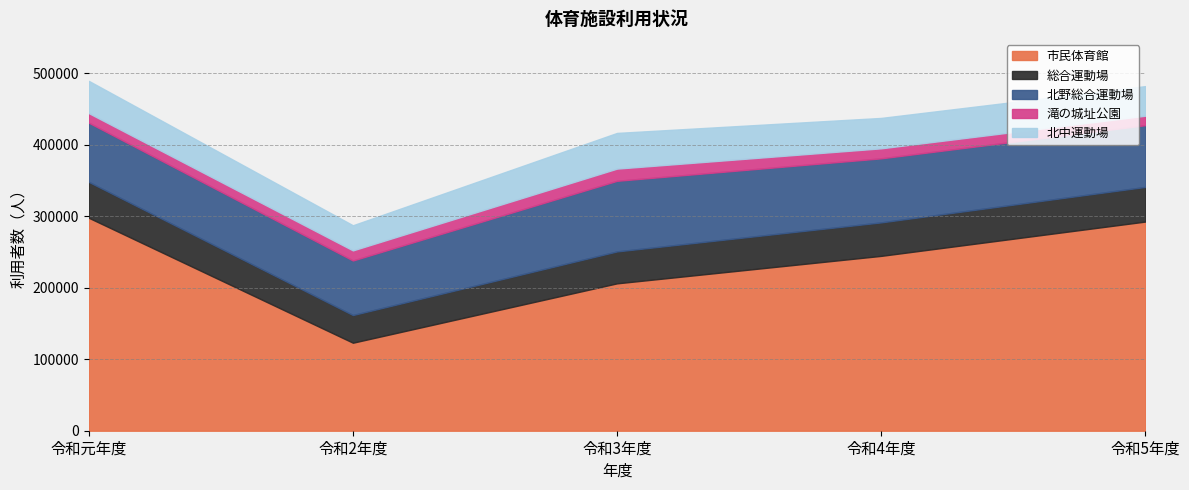

What are all the series names shown in the legend?

市民体育館, 総合運動場, 北野総合運動場, 滝の城址公園, 北中運動場